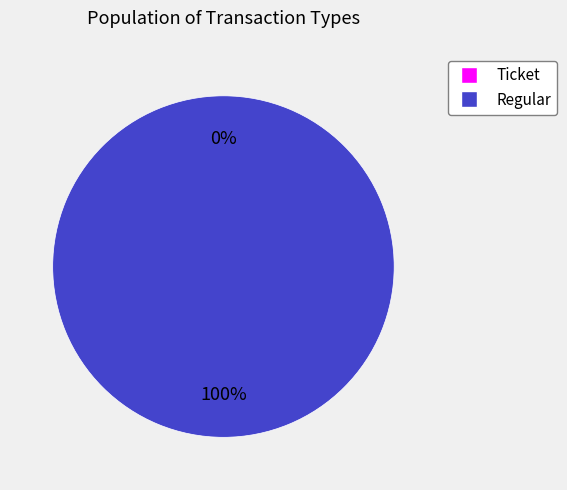

What is the largest slice in the pie chart?

Regular